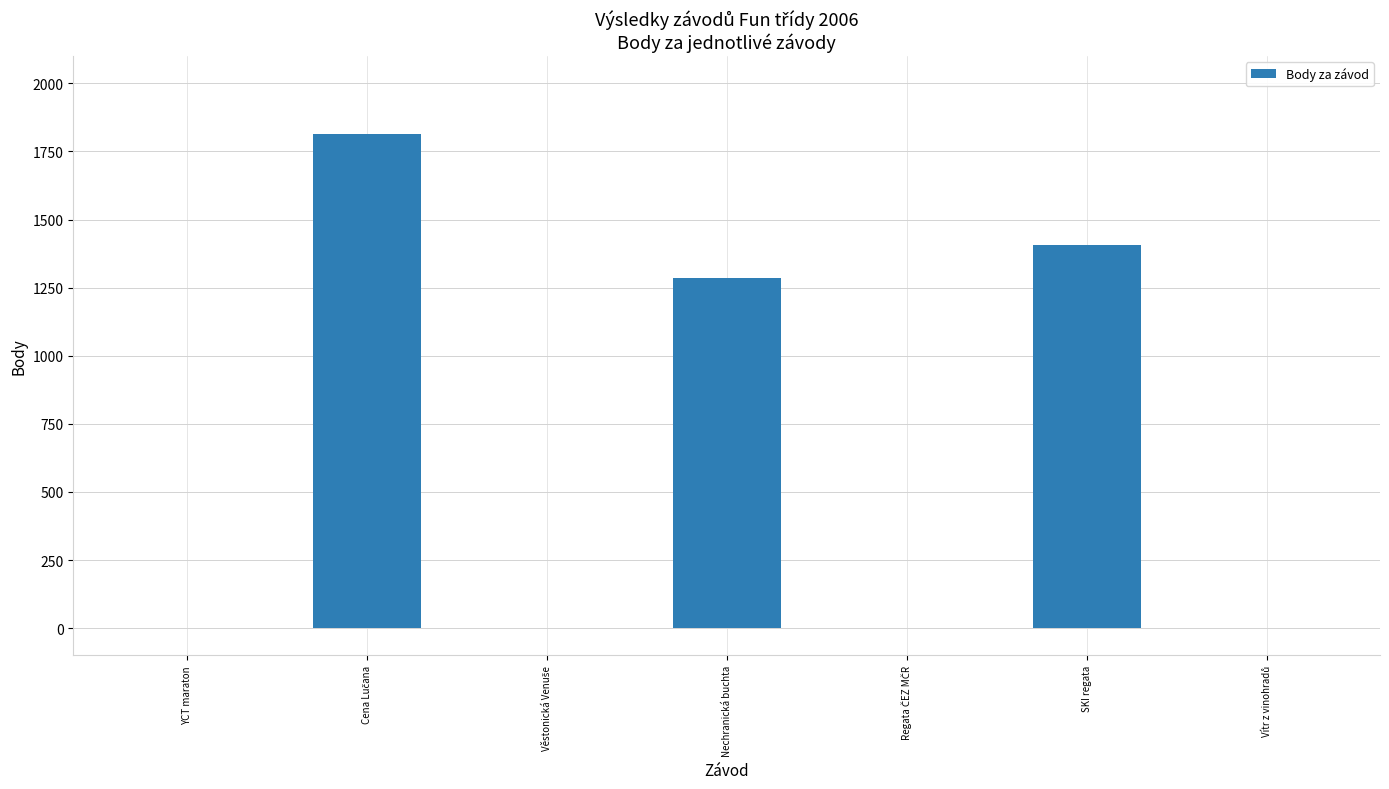

The chart shows a value of 1285 at Nechranická buchta. True or false?

True